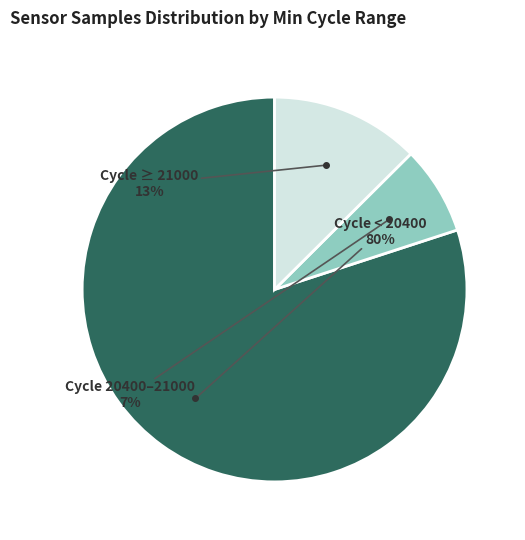

How many slices are in this pie chart?

3